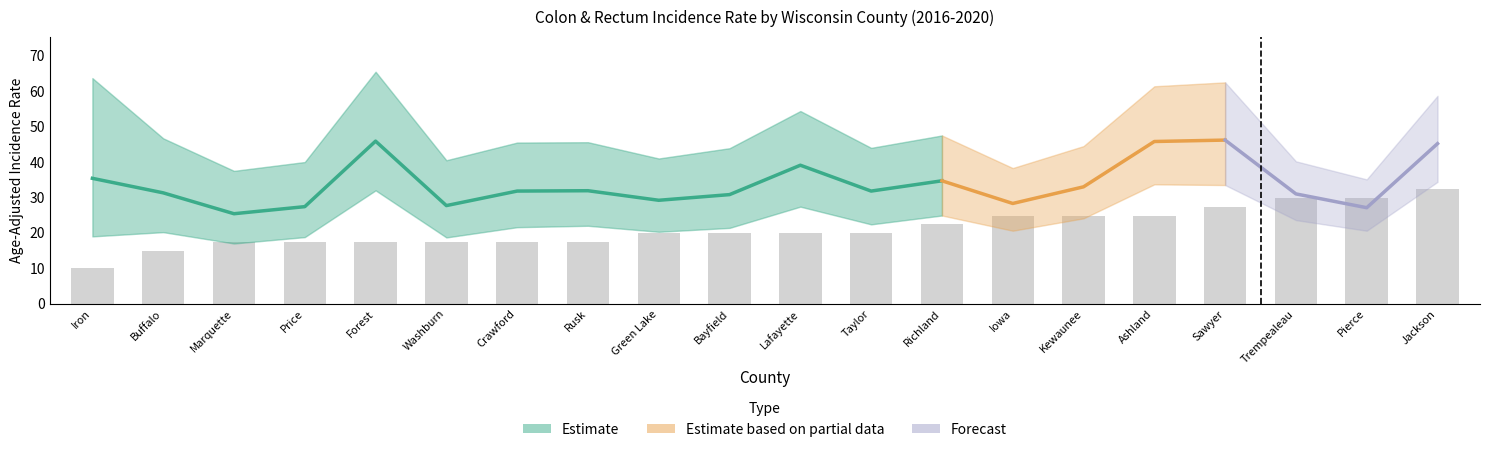

What is the difference between the maximum and minimum values in the Upper CI series?

30.4